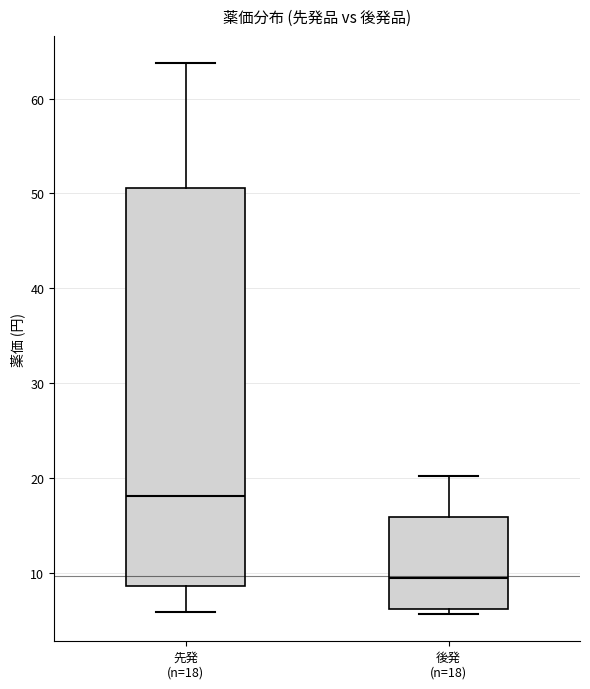

Which box is the tallest, from its lower edge to its upper edge?

先発 (n=18)